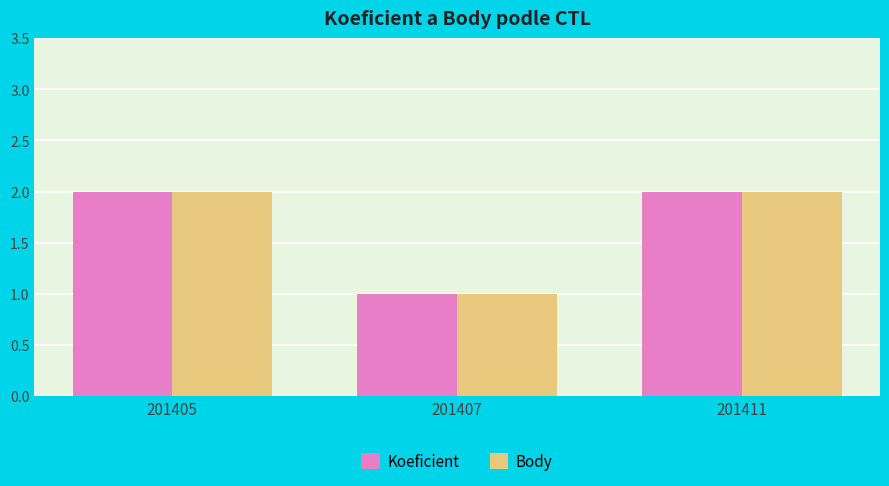

What is the total value across all series at 201411?

4